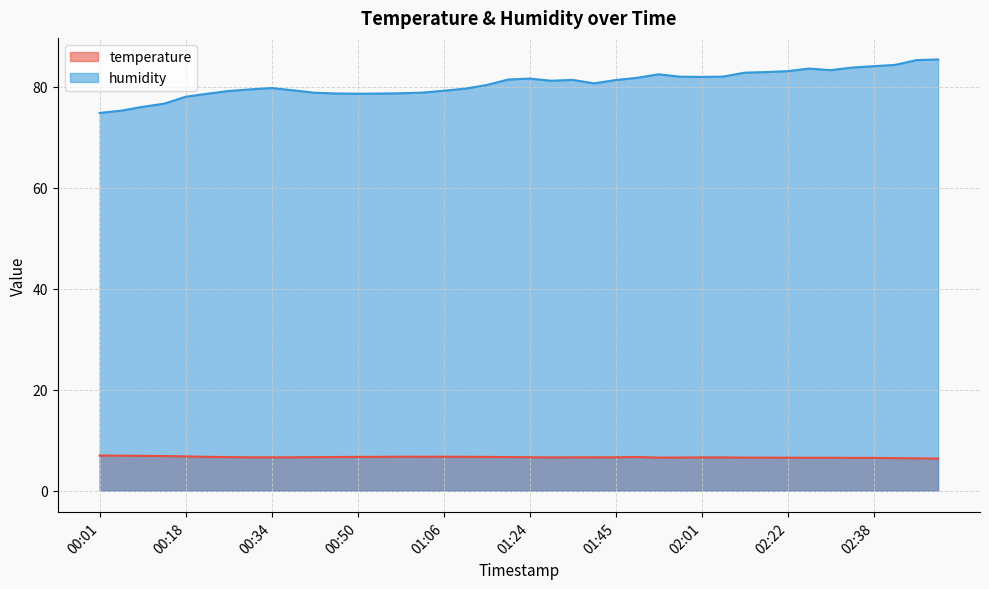

At how many categories does at least one series exceed 33?

40